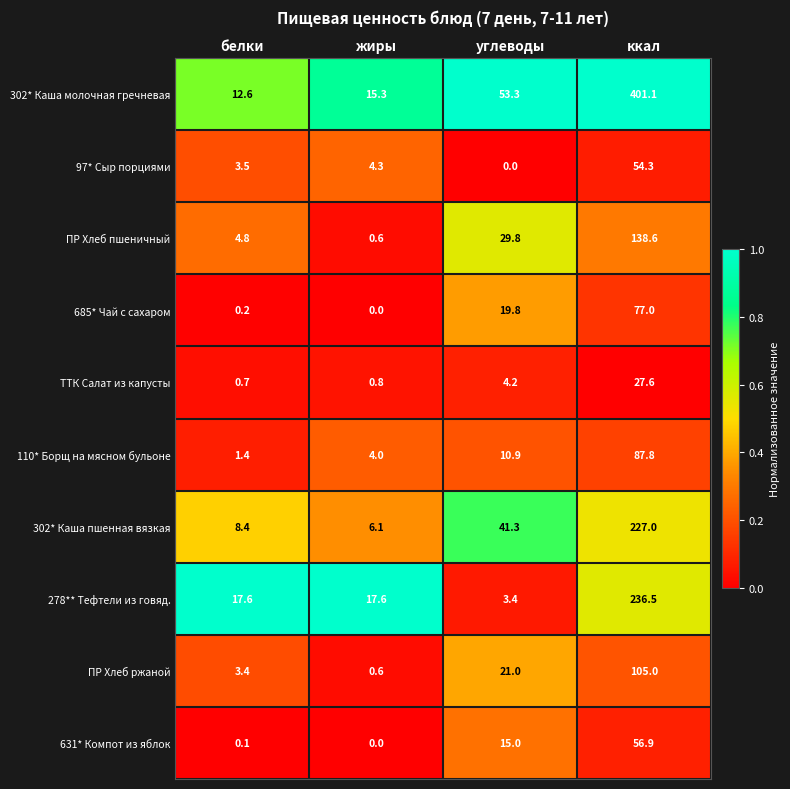

What value does the 302* Каша молочная гречневая series have at ккал?

401.1